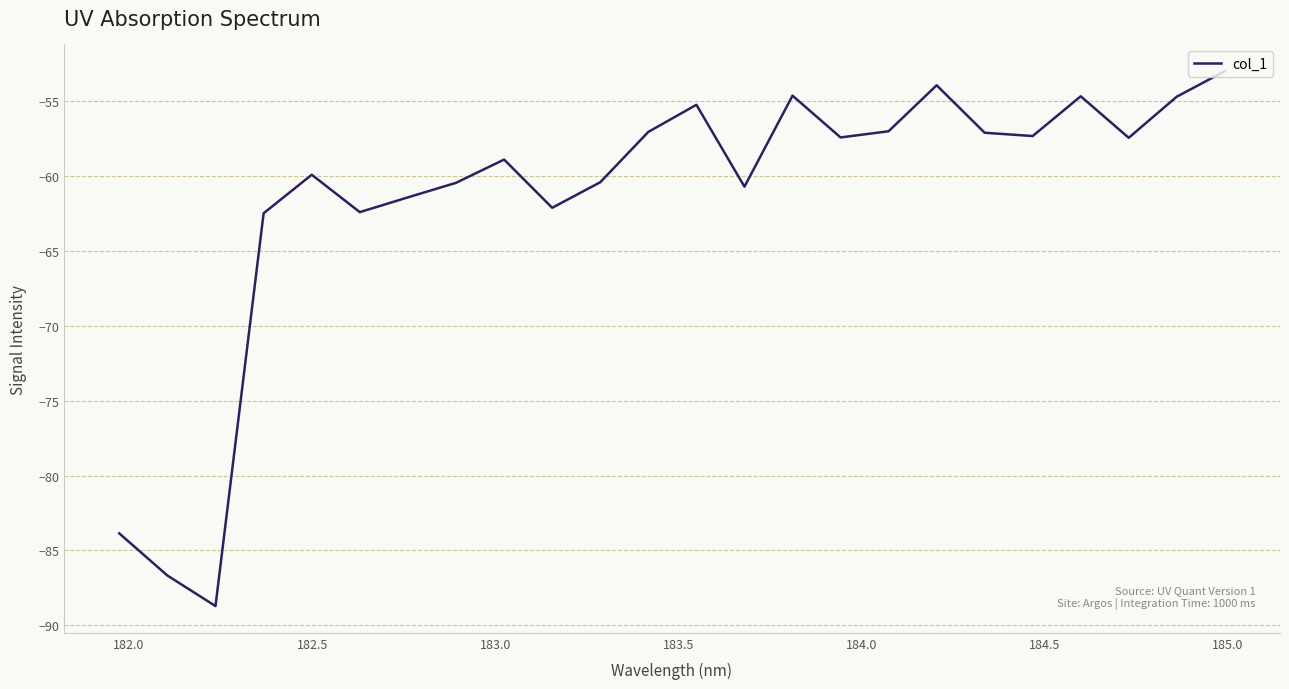

What is the maximum value shown in the chart?

-53.0